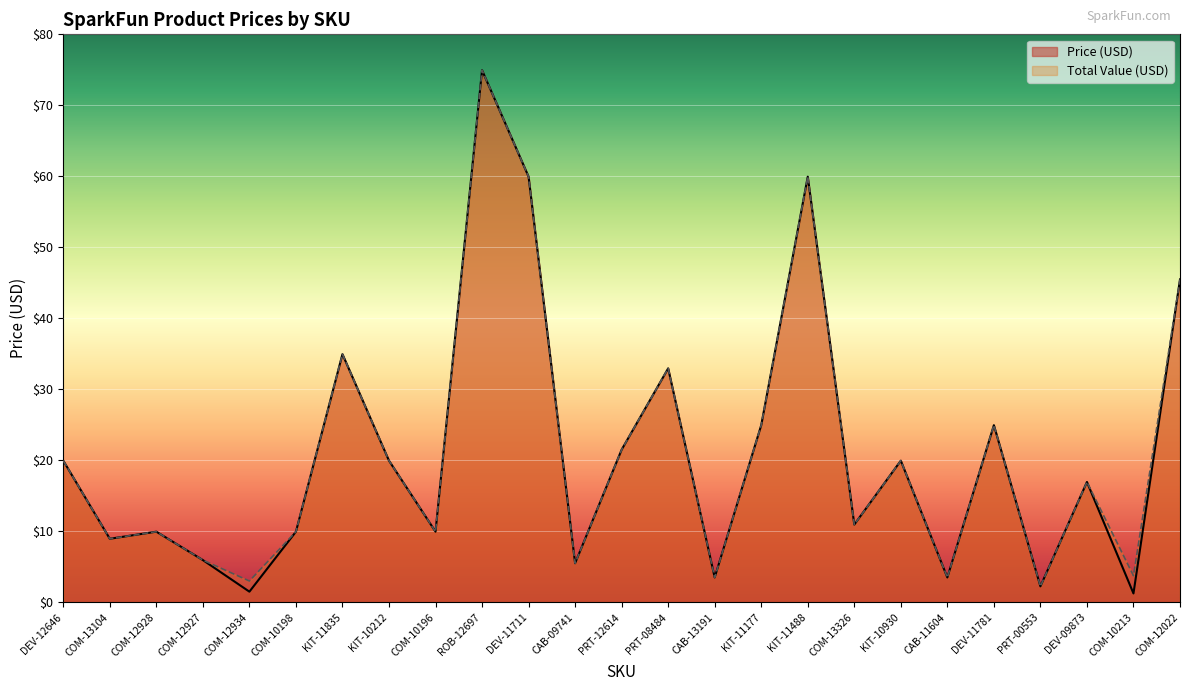

How many values in the Total Value (USD) series exceed 16?

13